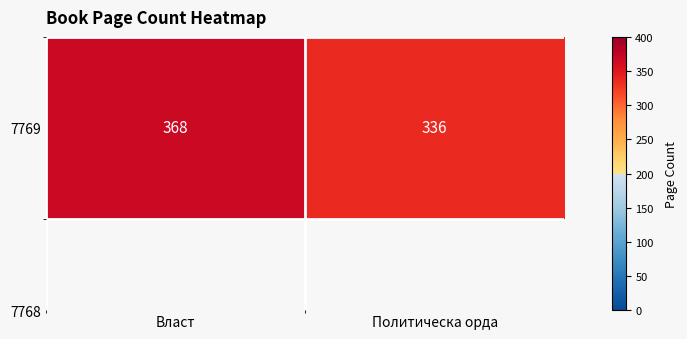

Reading left to right, transcribe all the data shown in this chart.

Власт=368	Политическа орда=336